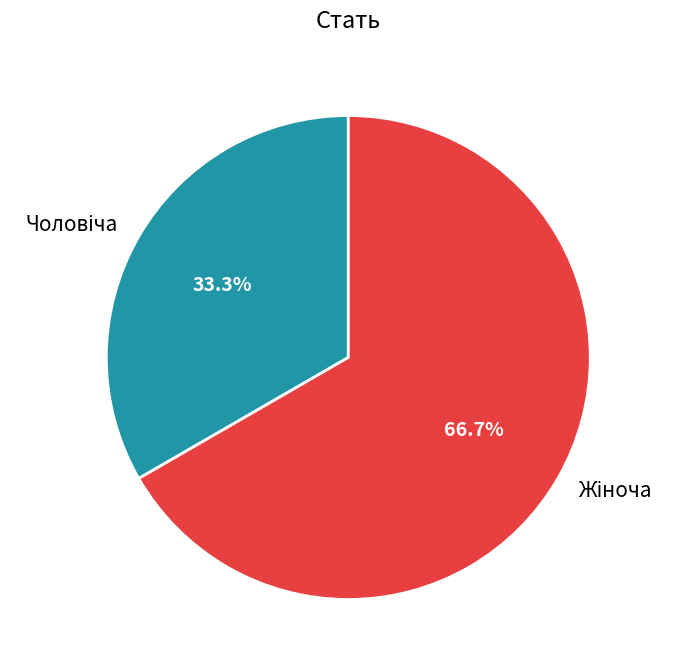

Rank the categories by value from highest to lowest.

Жіноча, Чоловіча